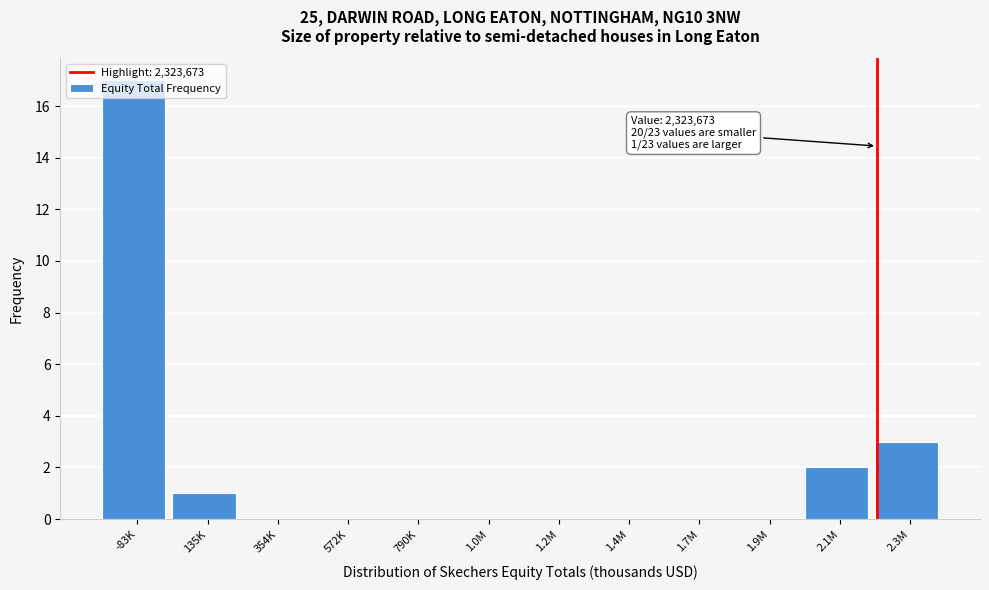

At which label is the value closest to 8?

2.3M